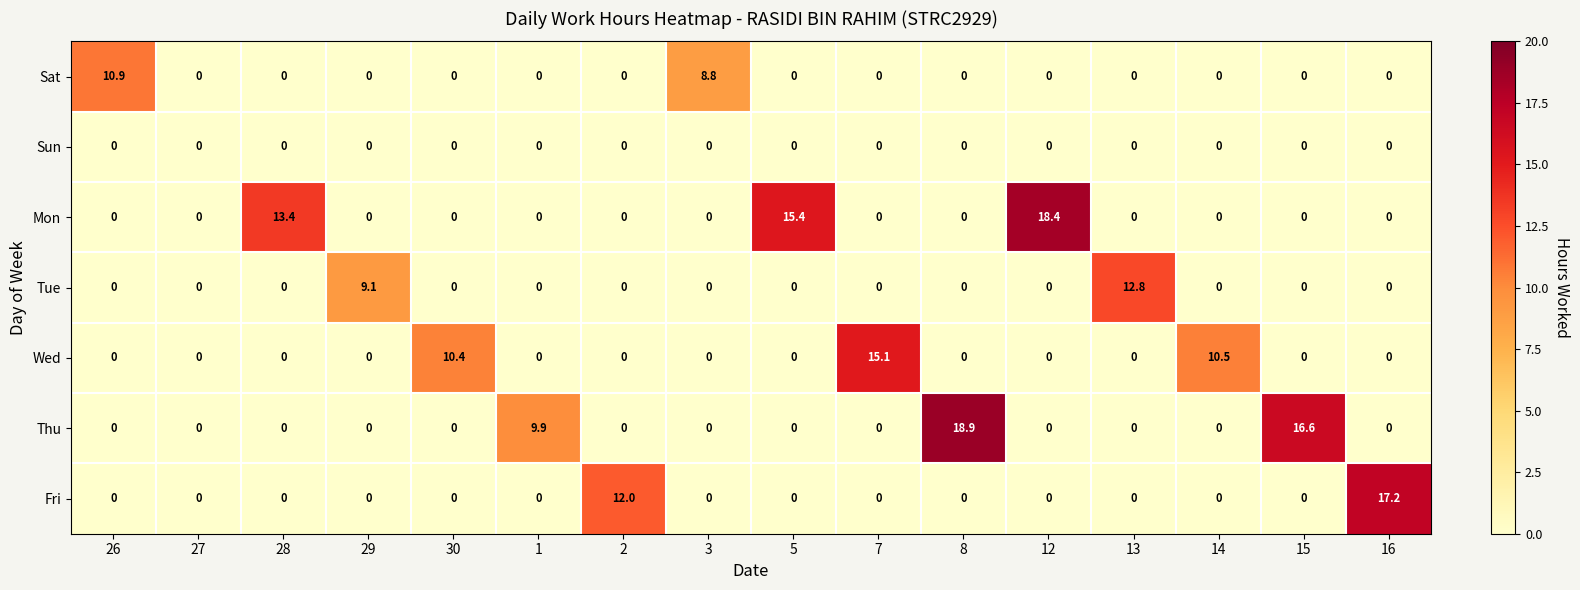

Is it true that Thu equals -5.8 at 3?

False